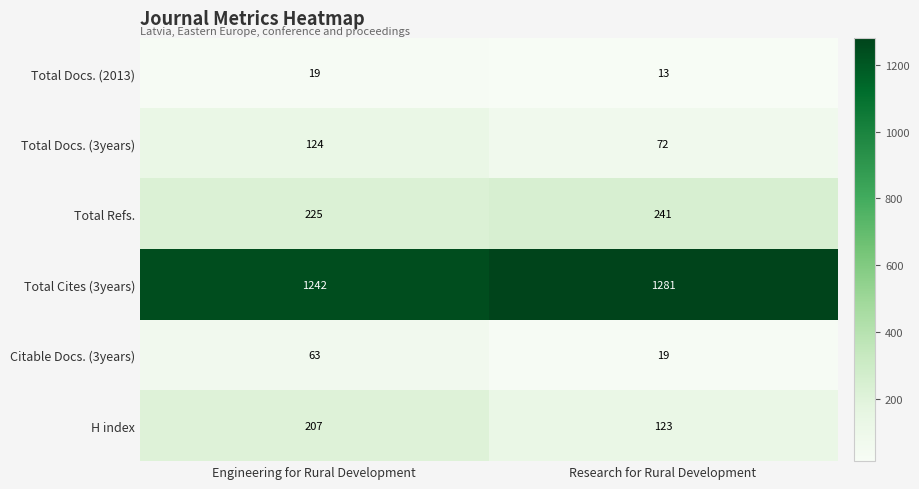

What is the minimum value shown in the chart?

13